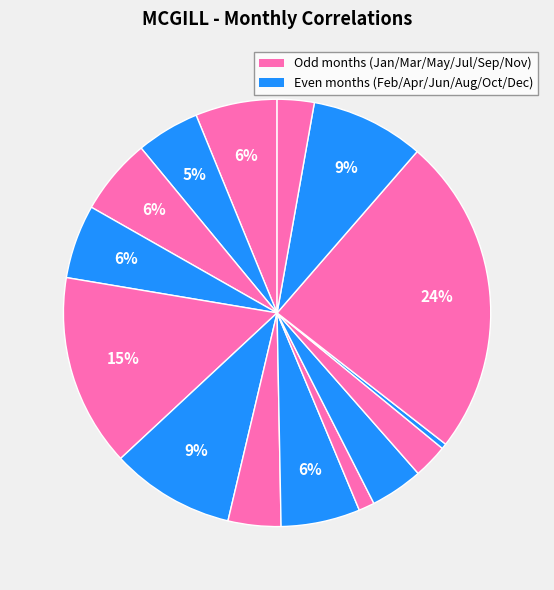

How many segments does this pie chart have?

15